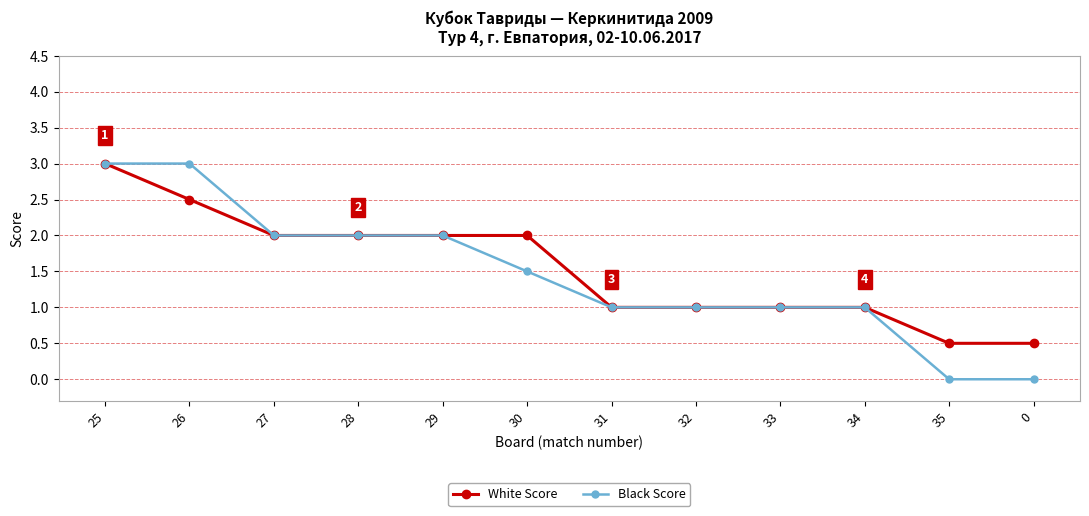

Does the chart display data point markers on the line(s)?

Yes